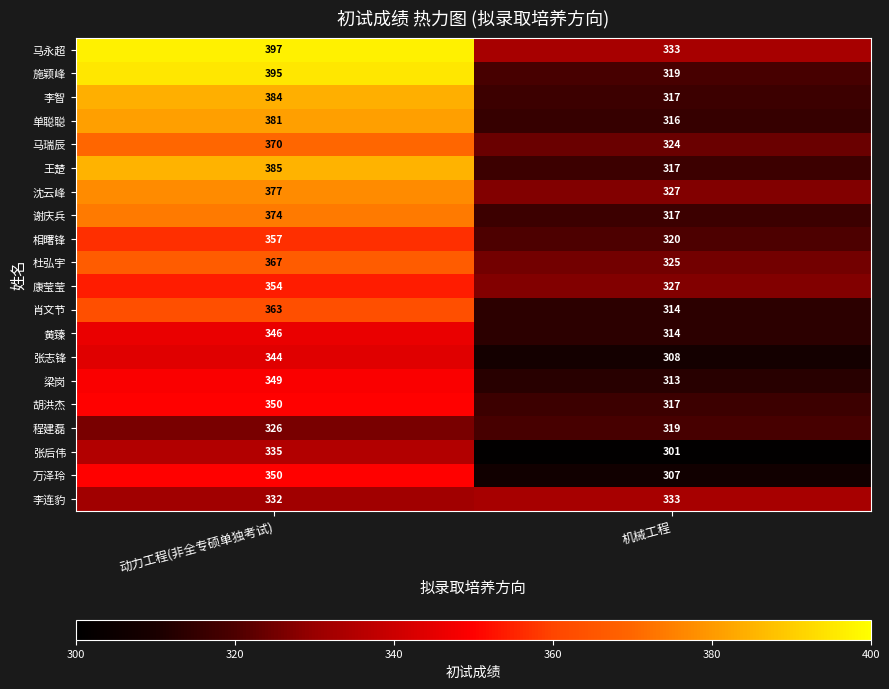

How many distinct data groups are displayed?

20